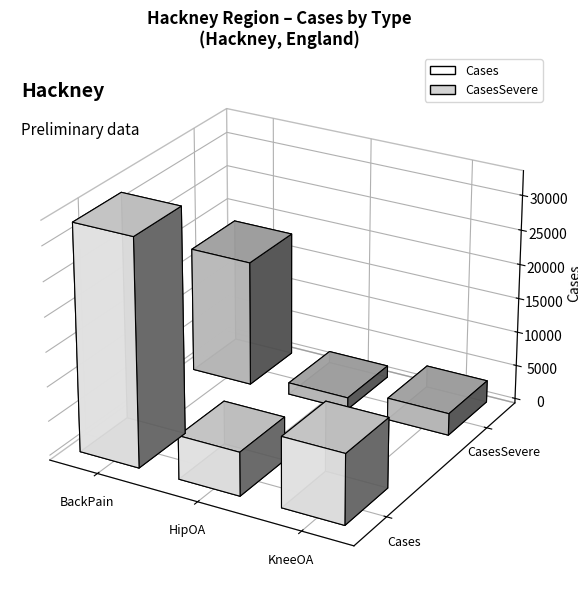

Count the number of data series in this chart.

2